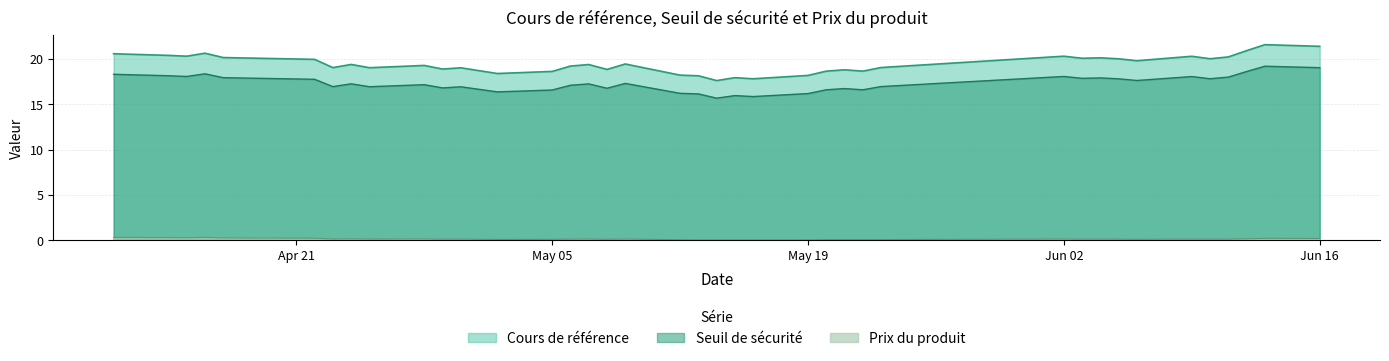

The value of Prix du produit at 2025-05-19 is 0.1. True or false?

True